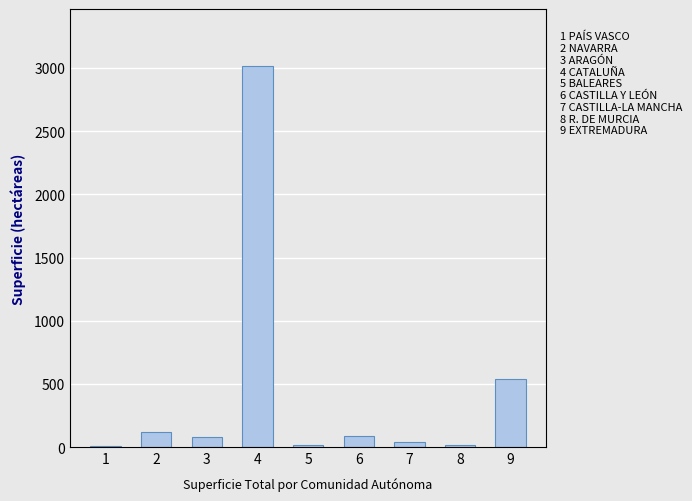

The value at 4 is 1168. True or false?

False